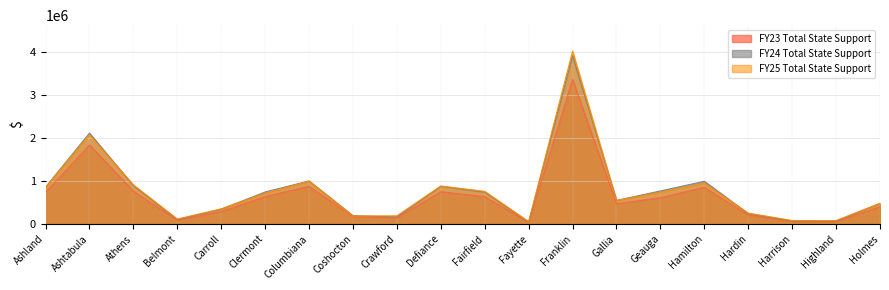

True or false: FY24 Total State Support has more than 0 points higher than both neighbors.

True